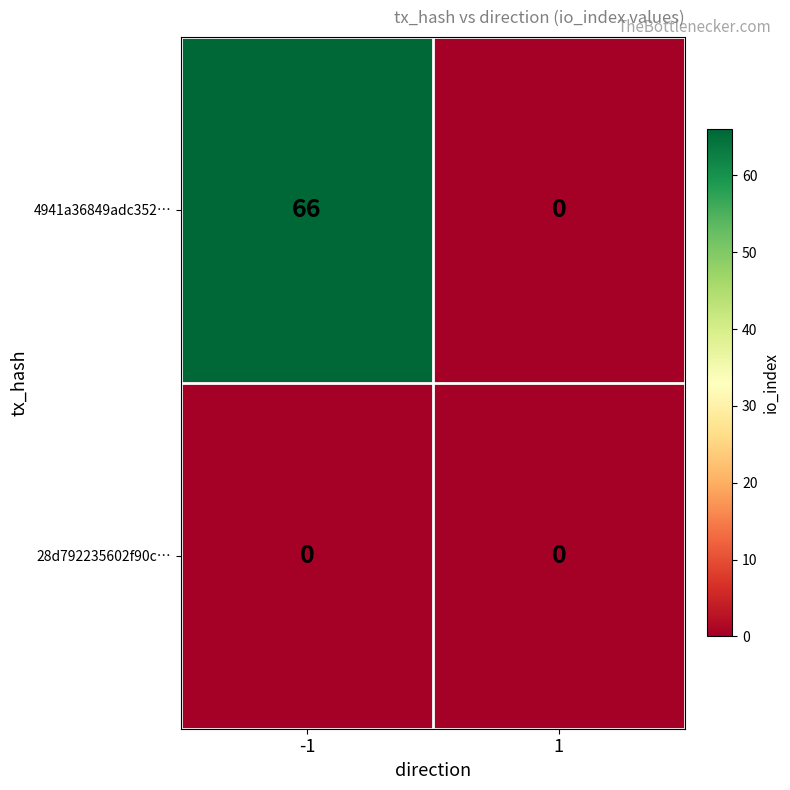

List the series in order of their peak value, lowest first.

28d792235602f90c…, 4941a36849adc352…